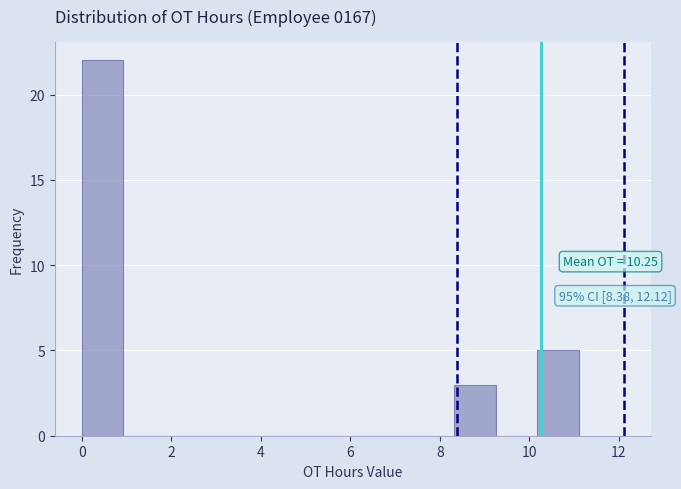

Which range on the x-axis has the tallest bar?

0.0 to 1.0